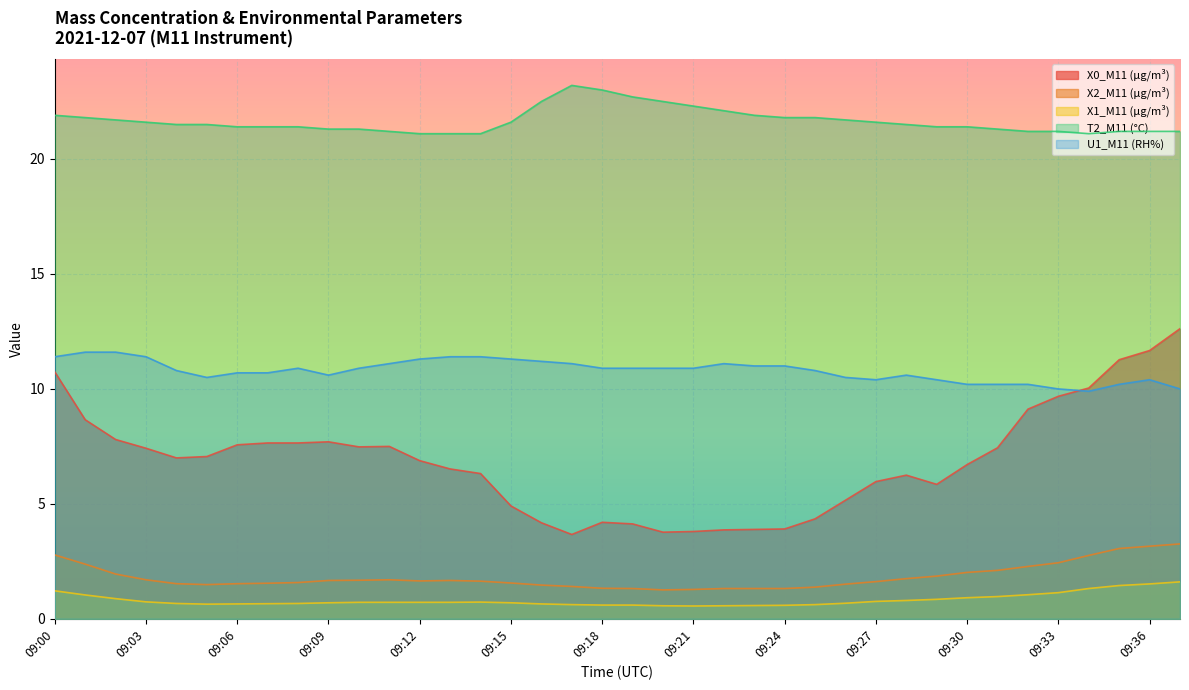

How many lines are shown in the chart?

5